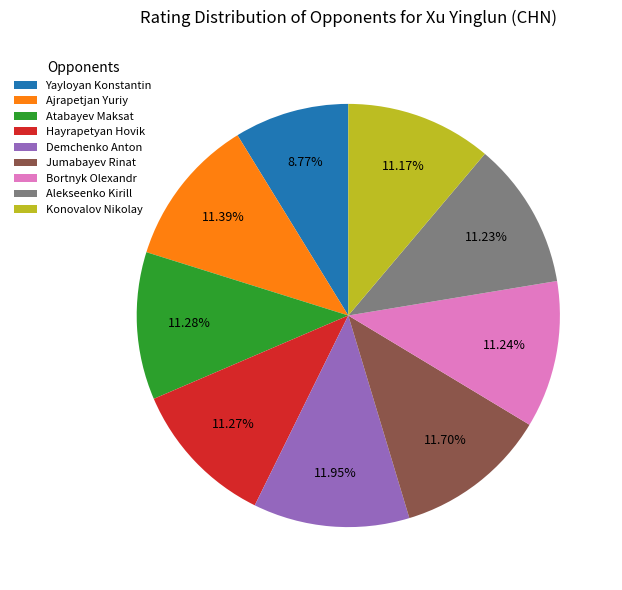

True or false: Alekseenko Kirill accounts for 11% of the total.

True